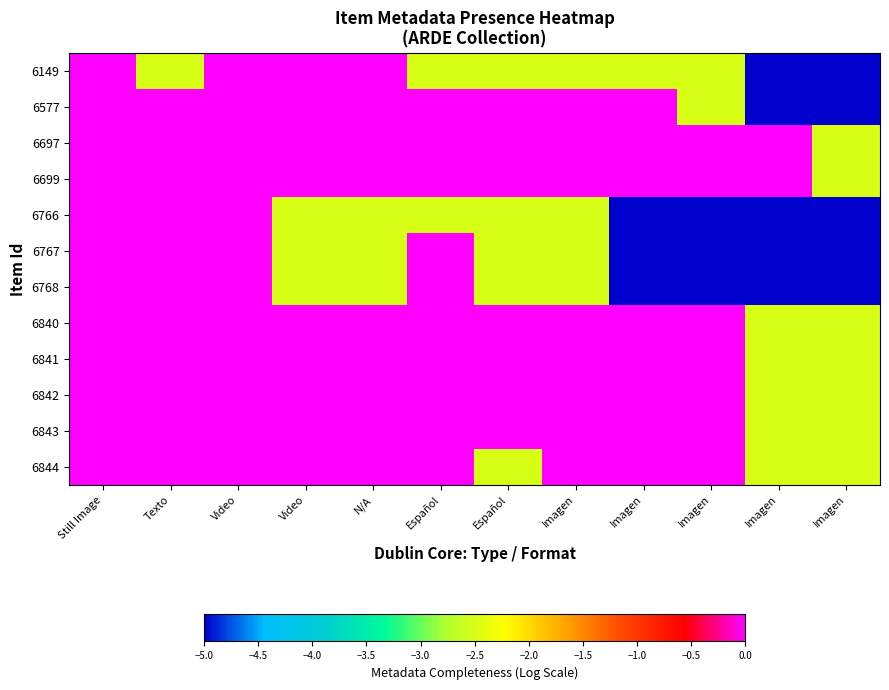

How many data points does each series have?

12